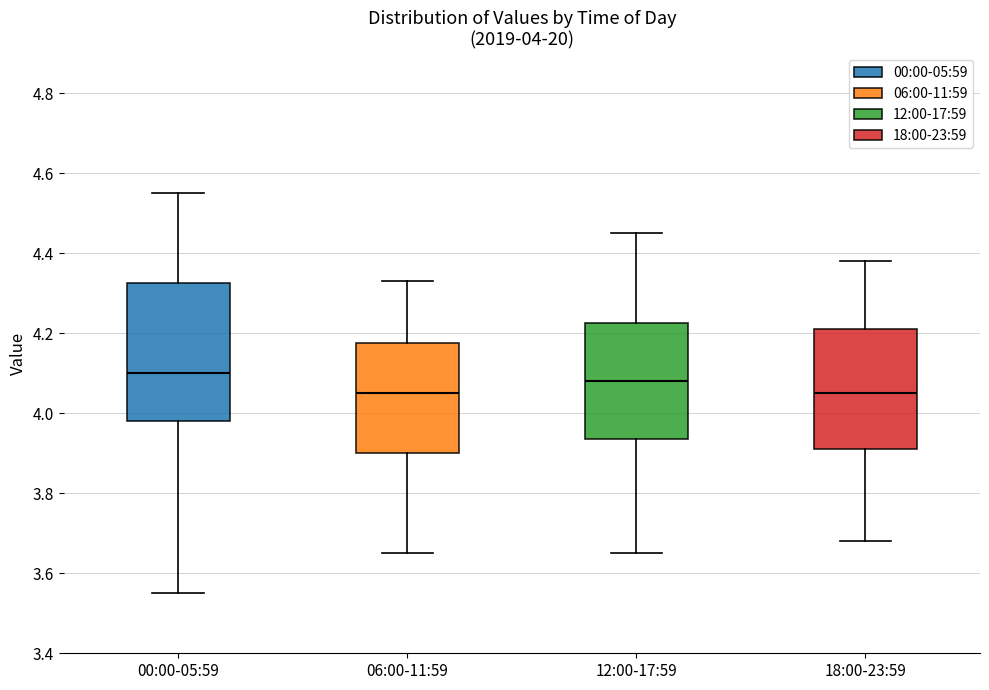

Comparing the boxes themselves (not the whiskers), which one is the tallest?

00:00-05:59